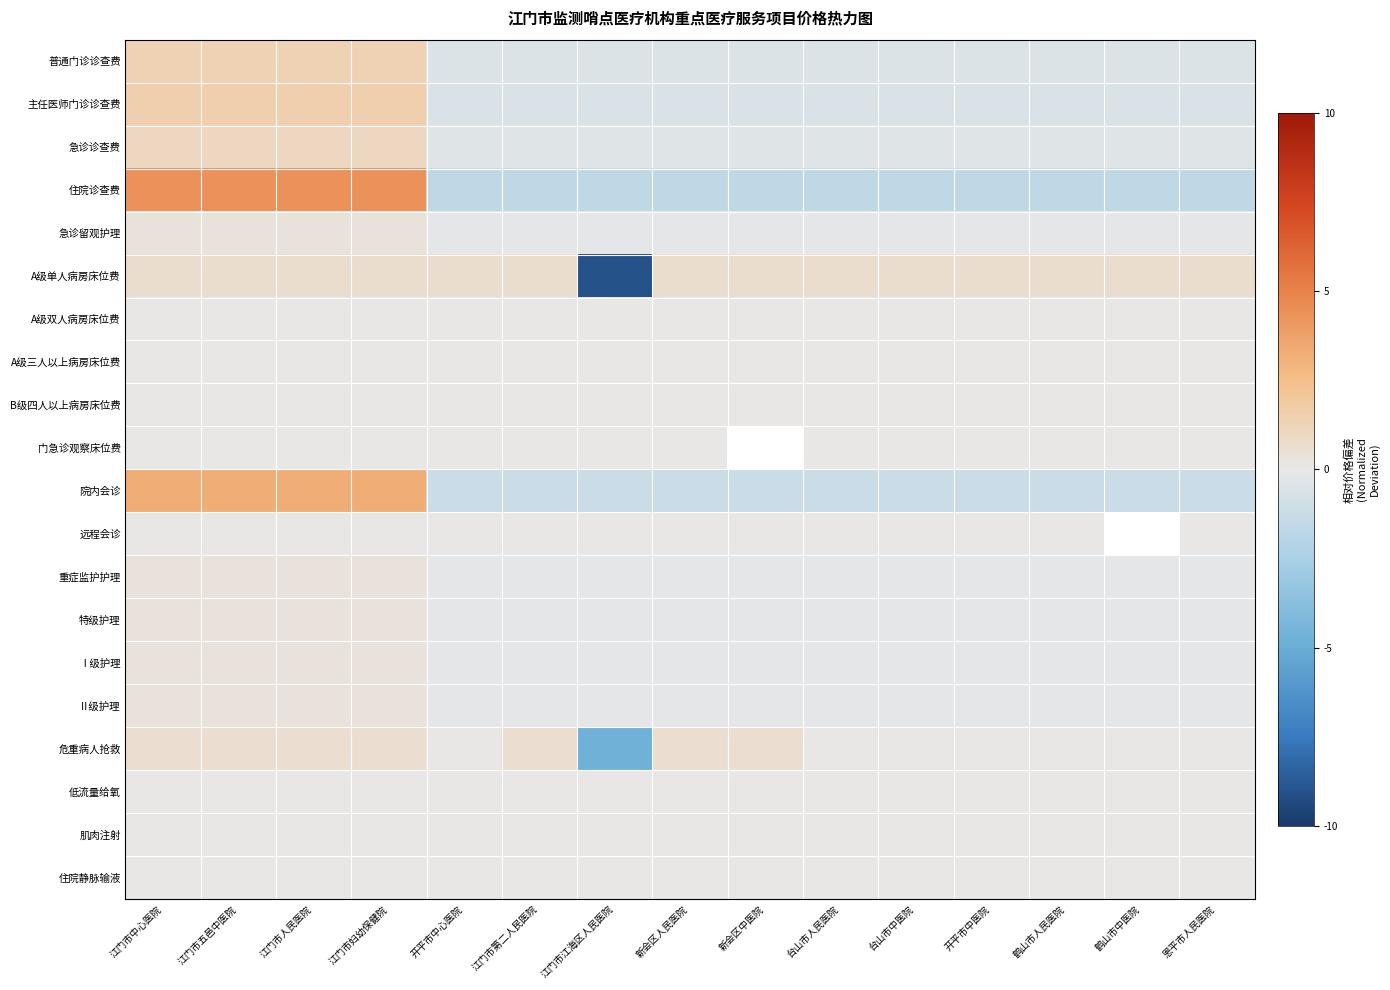

At how many categories does at least one series exceed -4?

15